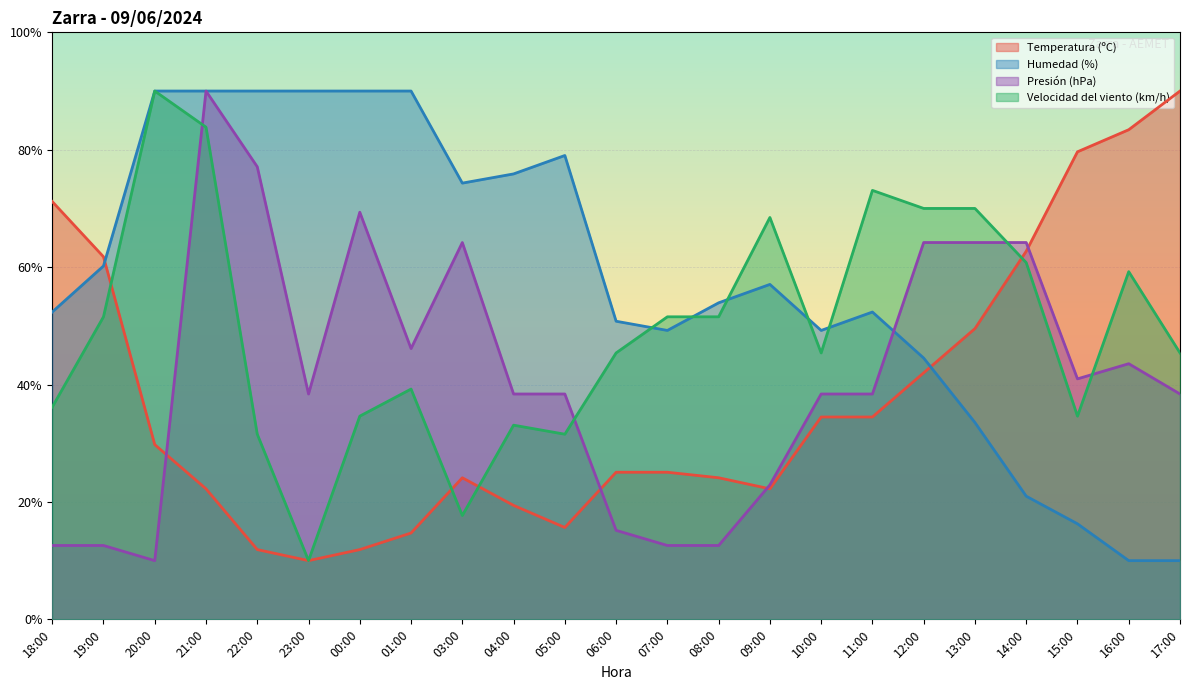

Reading left to right, extract all data points from this chart.

Temperatura (ºC): 71.2	61.8	29.8	22.2	11.9	10.0	11.9	14.7	24.1	19.4	15.6	25.1	25.1	24.1	22.2	34.5	34.5	42.0	49.5	62.7	79.6	83.4	90.0
Humedad (%): 52.4	60.2	90.0	90.0	90.0	90.0	90.0	90.0	74.3	75.9	79.0	50.8	49.2	53.9	57.1	49.2	52.4	44.5	33.5	21.0	16.3	10.0	10.0
Presión (hPa): 12.6	12.6	10.0	90.0	77.1	38.4	69.4	46.1	64.2	38.4	38.4	15.2	12.6	12.6	22.9	38.4	38.4	64.2	64.2	64.2	41.0	43.5	38.4
Velocidad del viento (km/h): 36.2	51.5	90.0	83.8	31.5	10.0	34.6	39.2	17.7	33.1	31.5	45.4	51.5	51.5	68.5	45.4	73.1	70.0	70.0	60.8	34.6	59.2	45.4